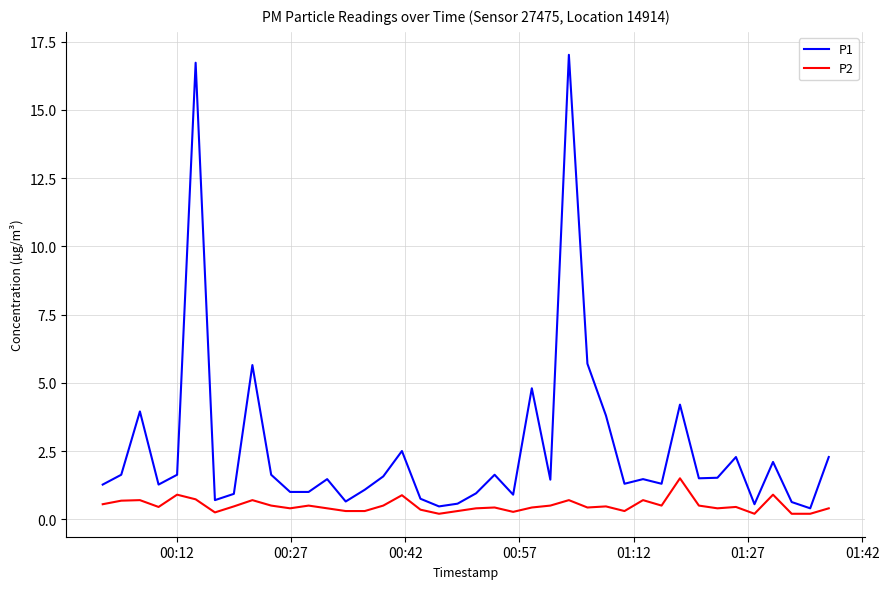

List the series in order of their overall mean, highest first.

P1, P2